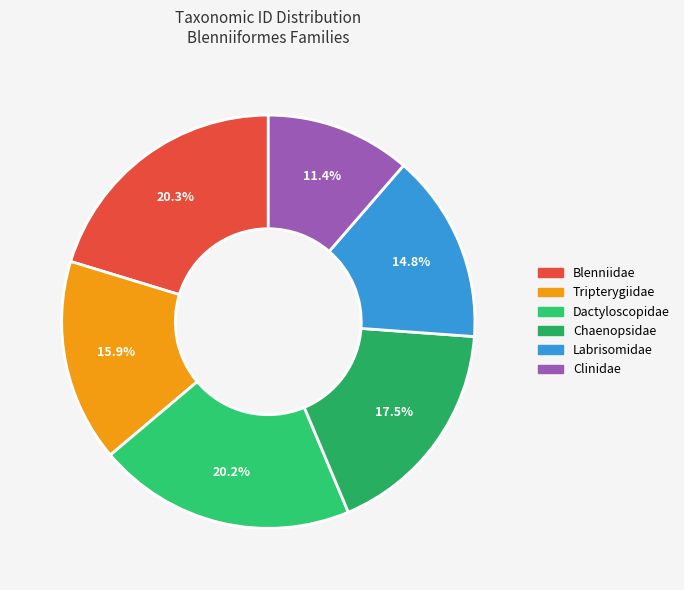

True or false: Chaenopsidae accounts for 18% of the total.

True